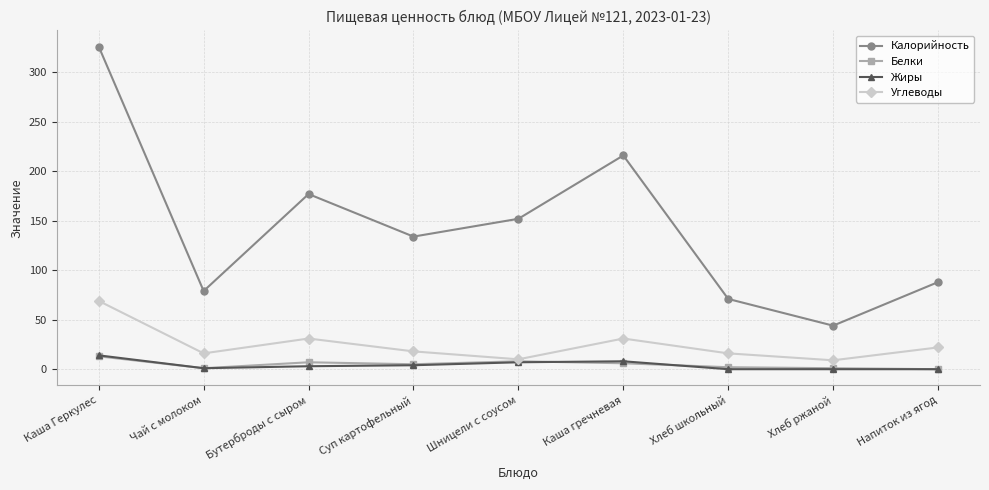

What is the sum of all Жиры values?

37